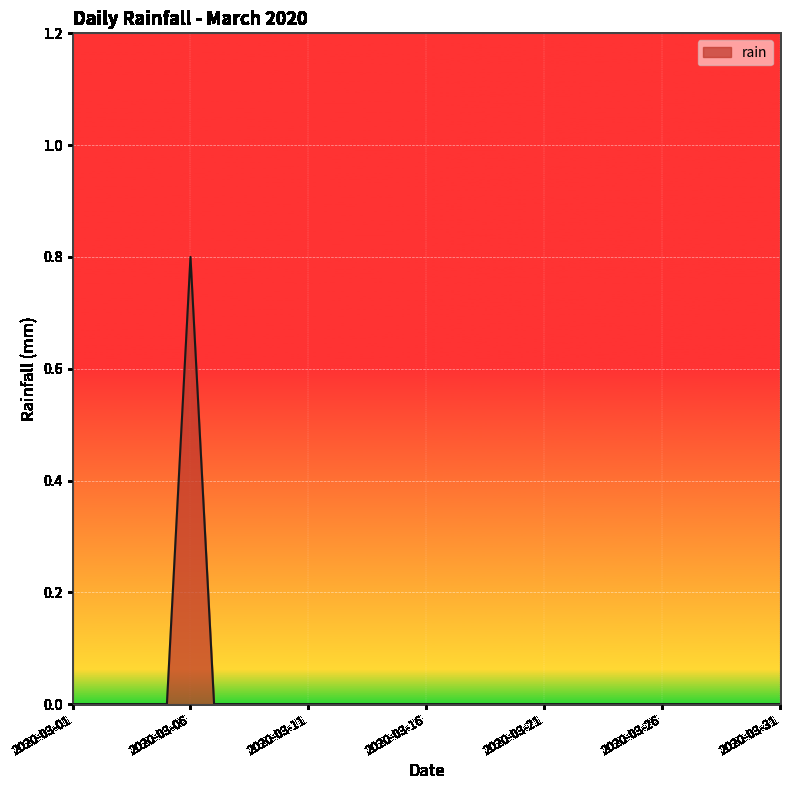

What is the greatest value displayed?

0.8